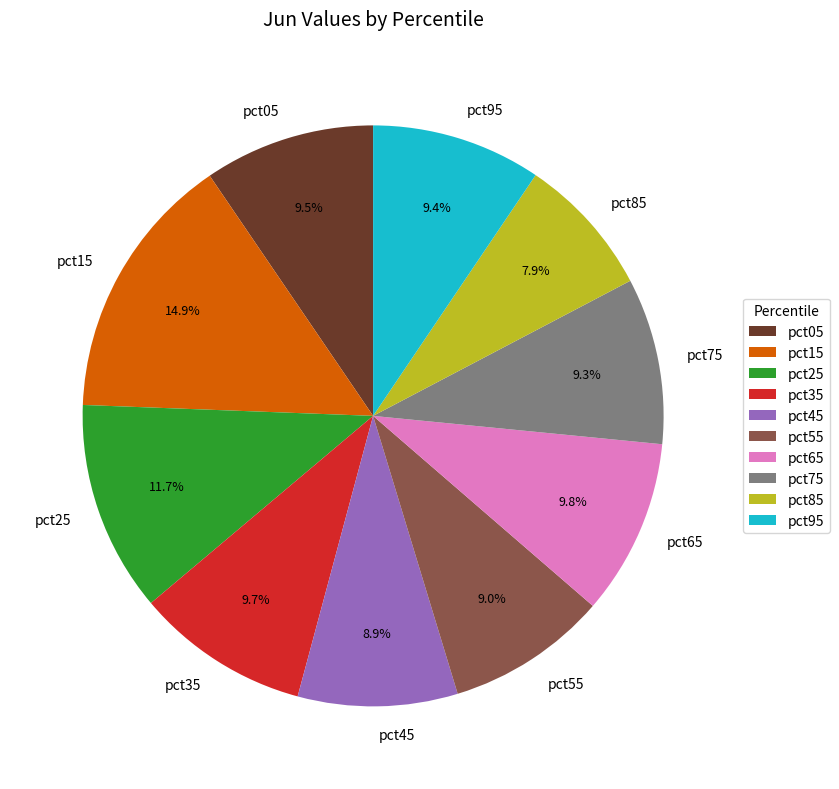

What percentage is NOT represented by pct05?

90.5%